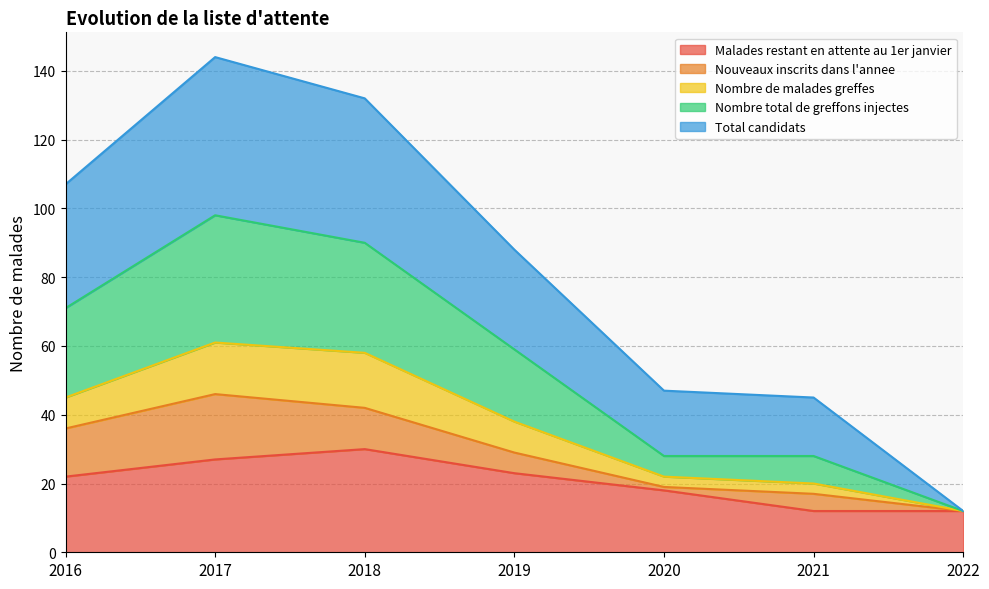

True or false: Malades restant en attente au 1er janvier has a value of 12 at 2022.

True